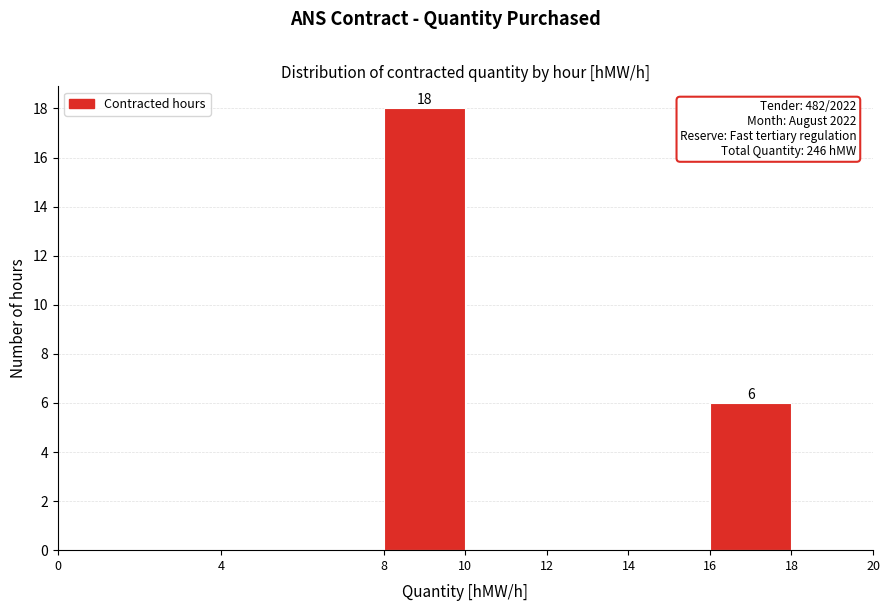

Over which range of the x-axis is the bar tallest?

8 to 10